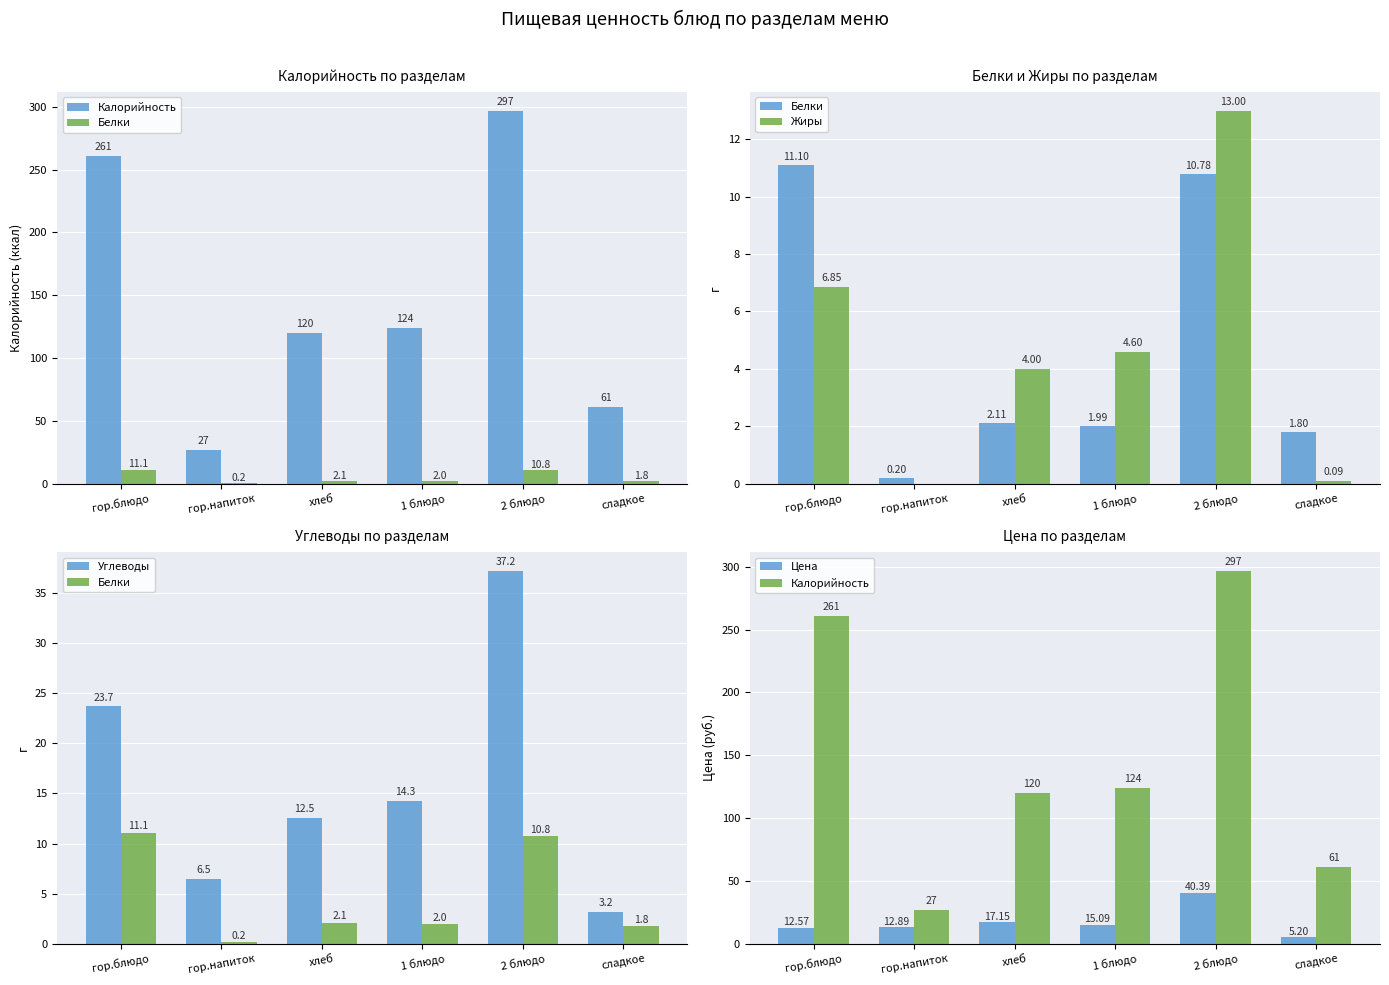

What is the value of the Цена bar at the 6th from the left?

5.2